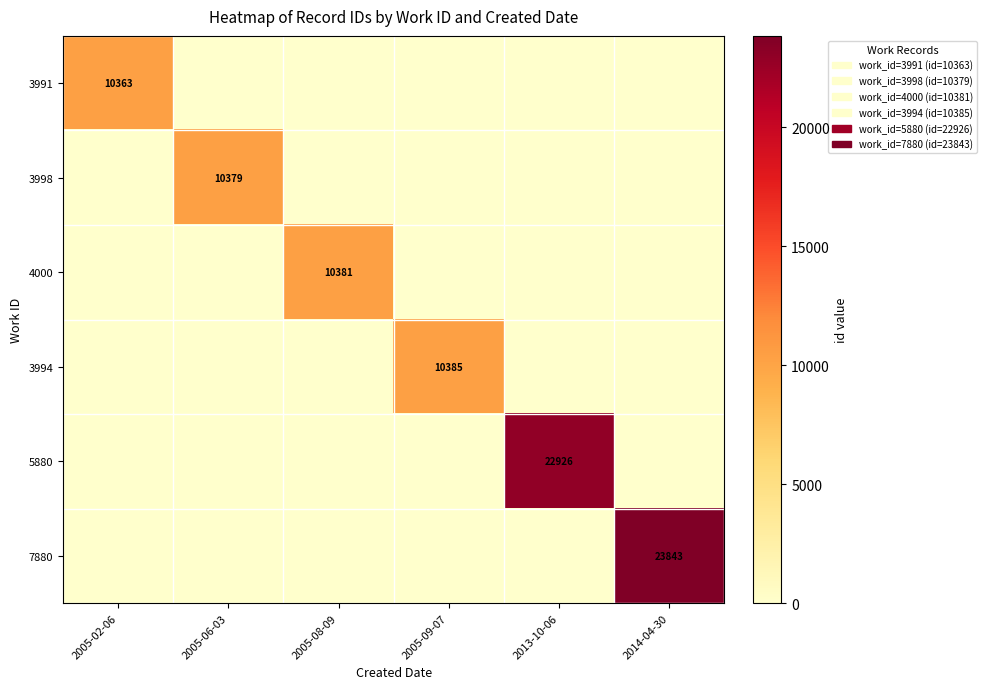

The value of 7880 at 2013-10-06 is 0. True or false?

True